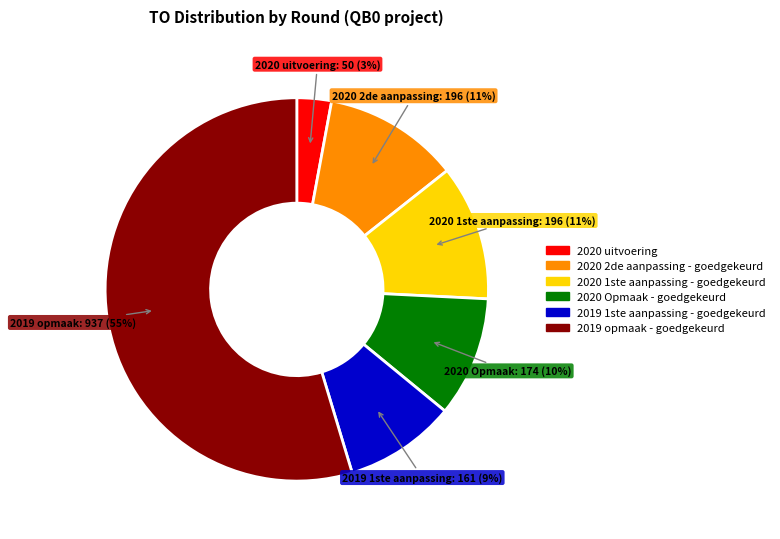

Do 2020 Opmaak - goedgekeurd and 2020 2de aanpassing - goedgekeurd together represent more than half of the pie?

No